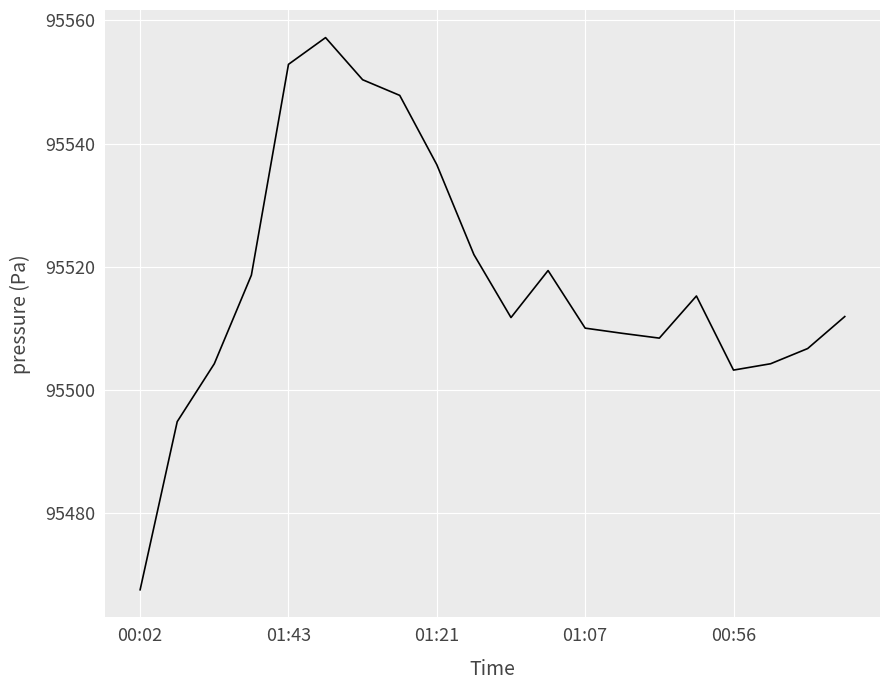

Is this an area chart (filled region under the line)?

No